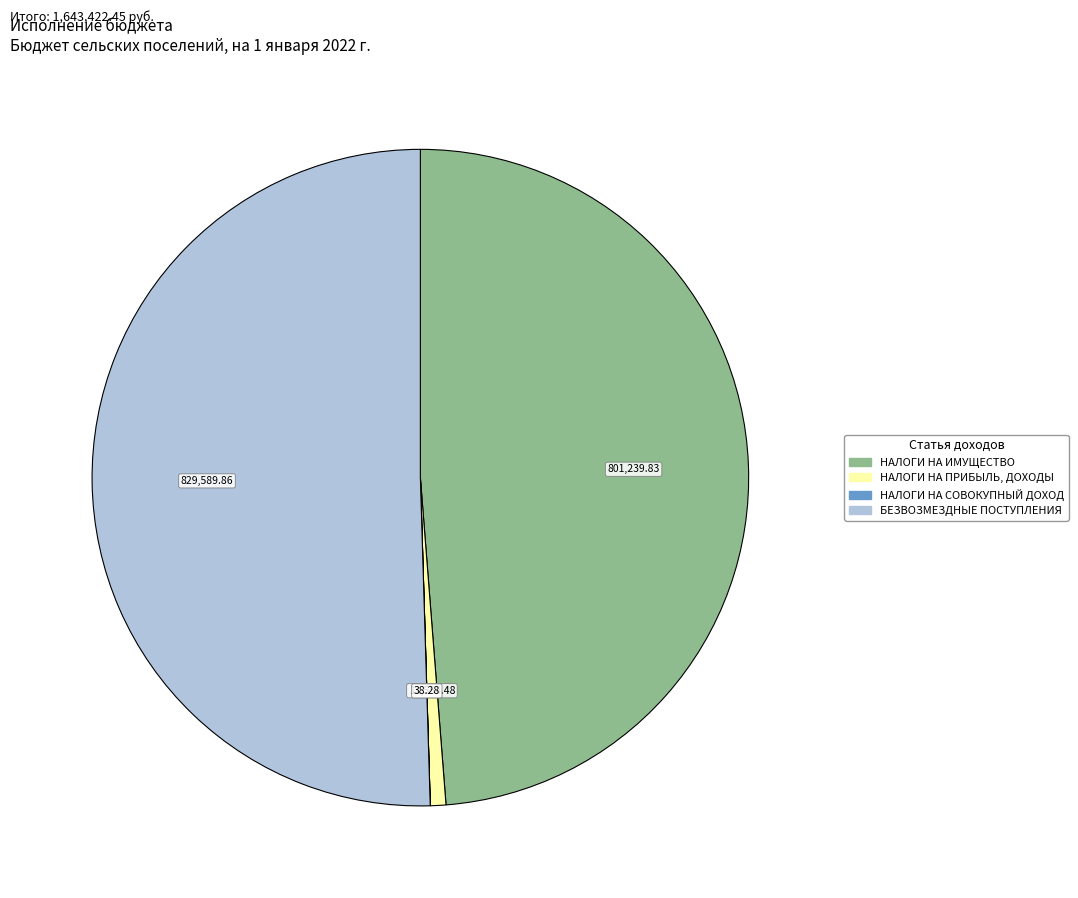

Is there a majority slice in this chart?

Yes